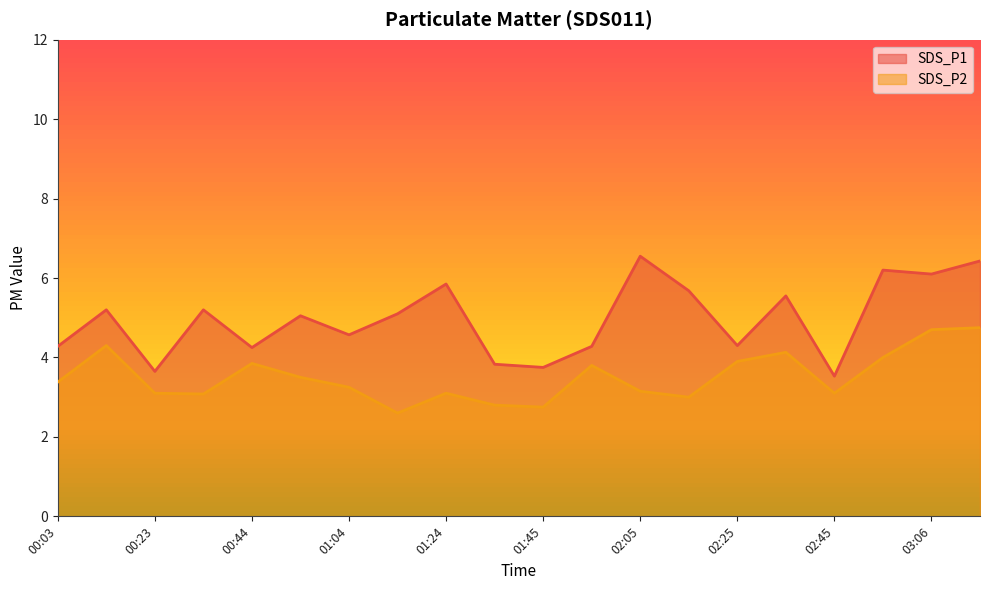

How many values in the SDS_P2 series exceed 3?

16